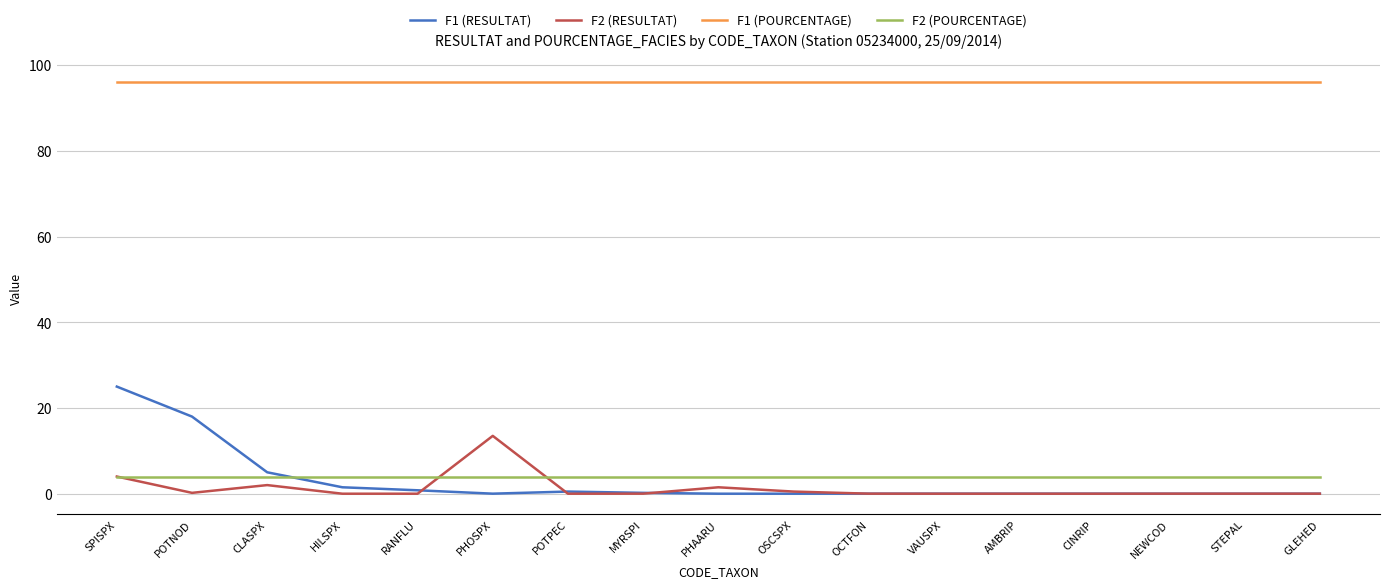

What is the lowest value of the F2 (POURCENTAGE) series?

4.0